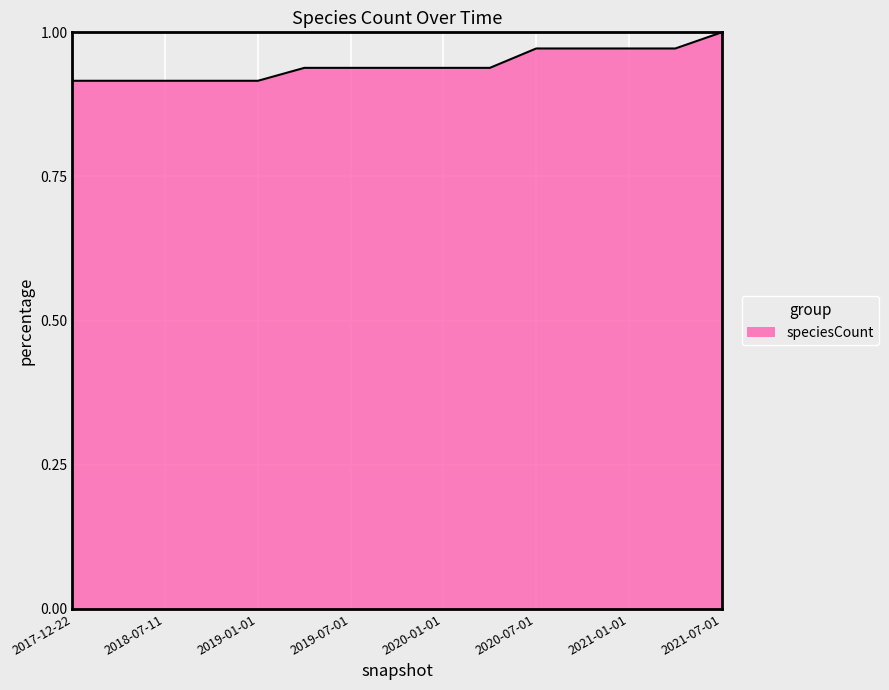

Is this an area chart (filled region under the line)?

Yes